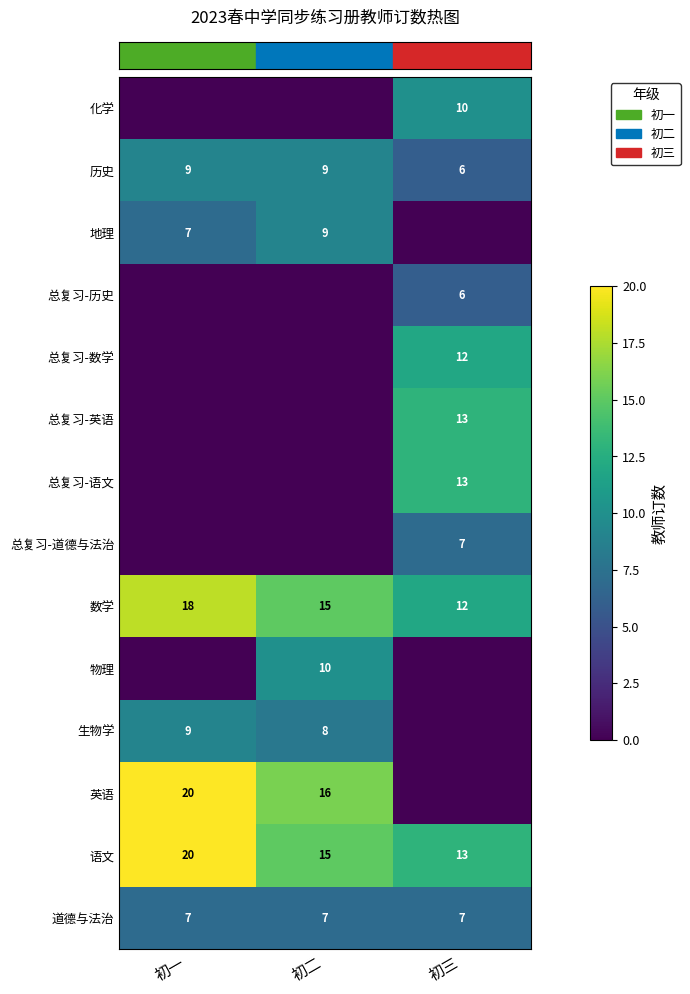

How many categories are shown in the chart?

3